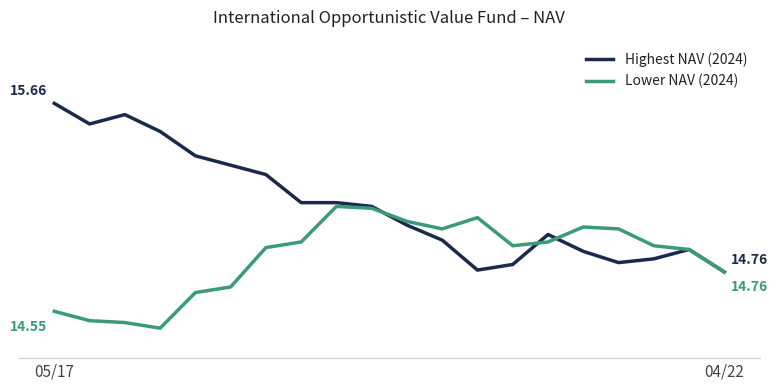

Is this an area chart (filled region under the line)?

No